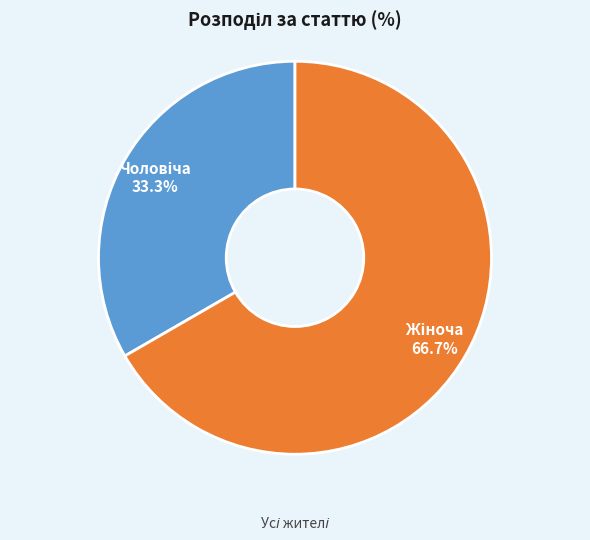

Is there a majority slice in this chart?

Yes